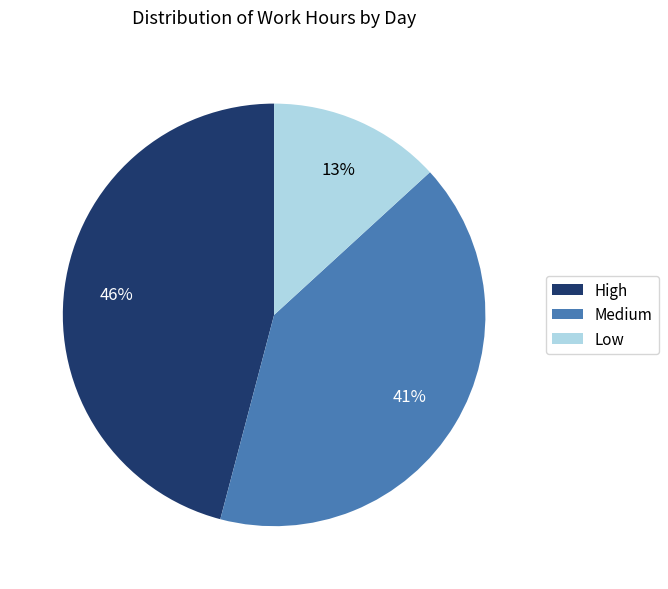

What is the smallest slice in the pie chart?

Low